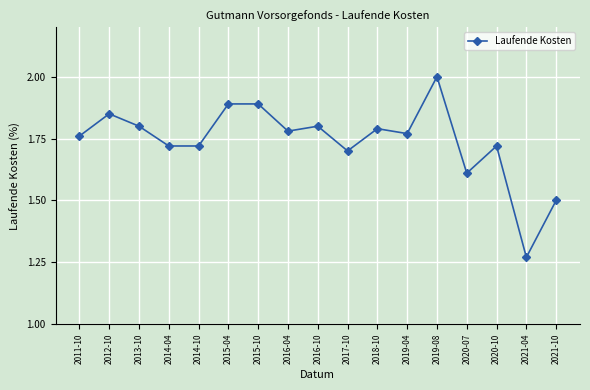

Is it true that the value at 2014-04 is 1.2?

False